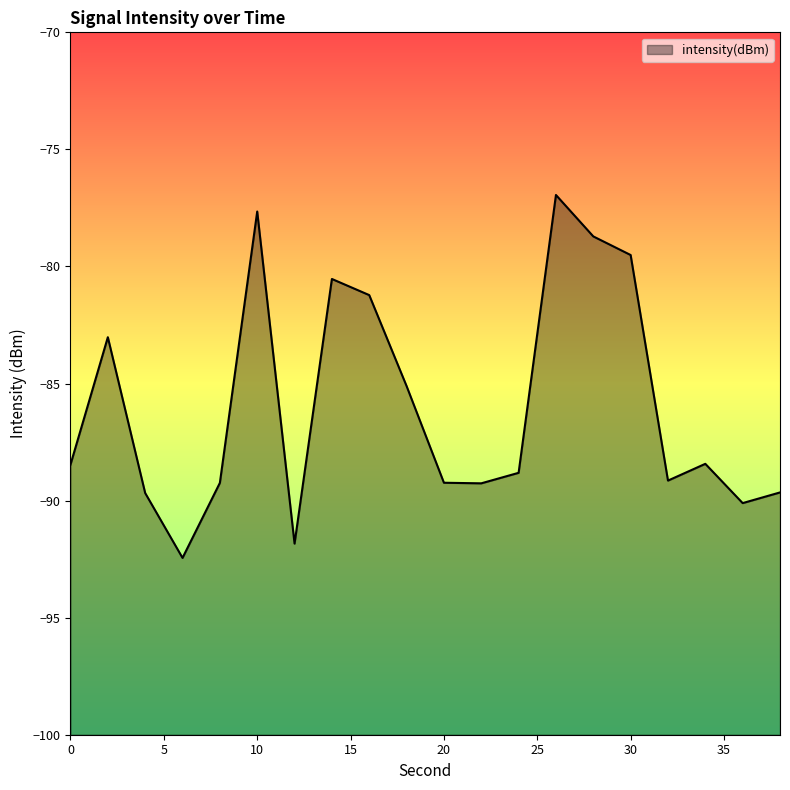

Count the number of values greater than -88.

8